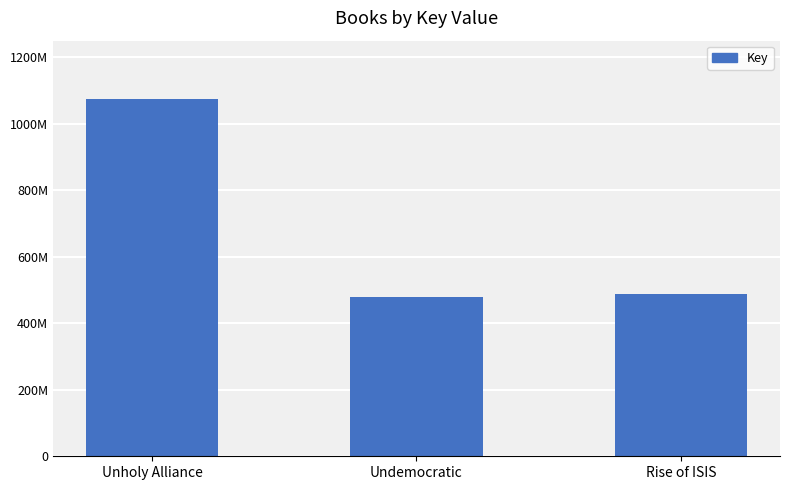

Where is the data nearest to the value 776557576?

Rise of ISIS